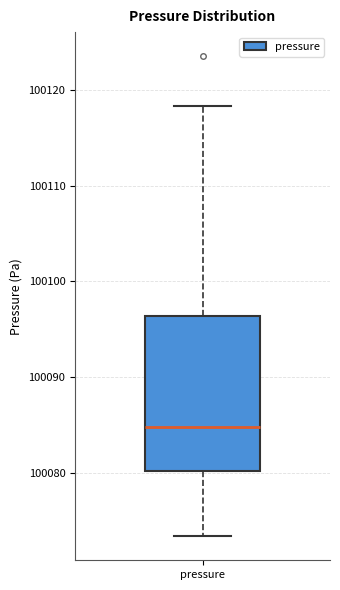

Read this box plot against the y-axis: the position of the median line, the range covered by the box, and the ends of both whiskers. The values are not printed on the chart, so give them approximately, as read against the axis.

median 100085, box 100080 to 100096, whiskers 100073 to 100118